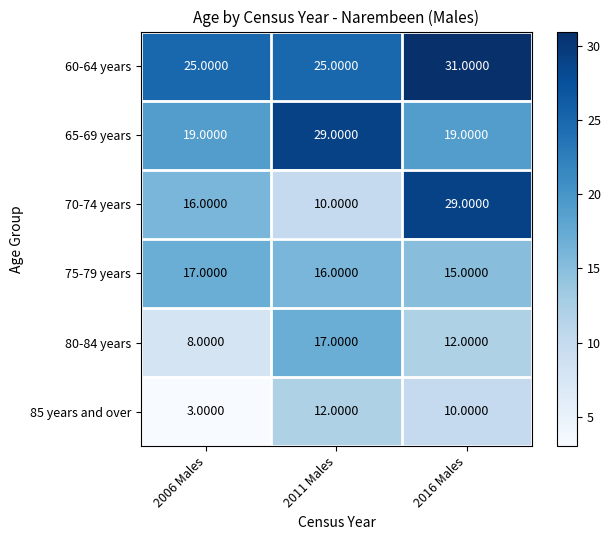

Which series has the widest spread of values?

70-74 years